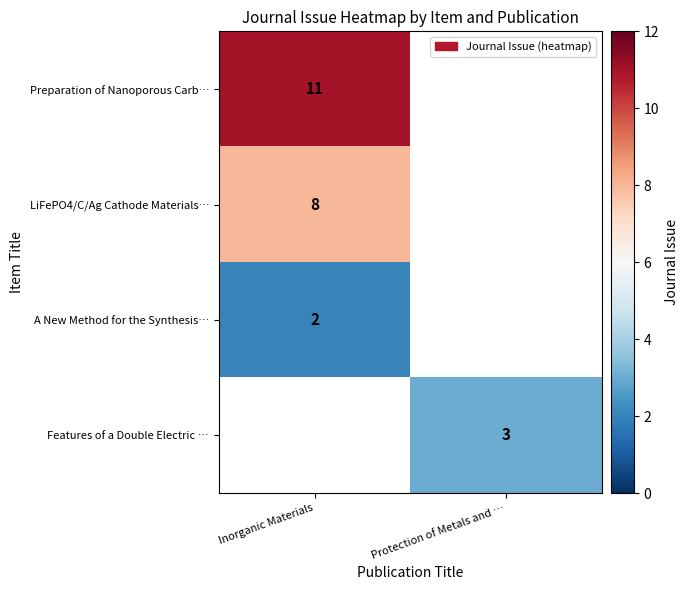

The Preparation of Nanoporous Carb… series shows 19 at Inorganic Materials. True or false?

False